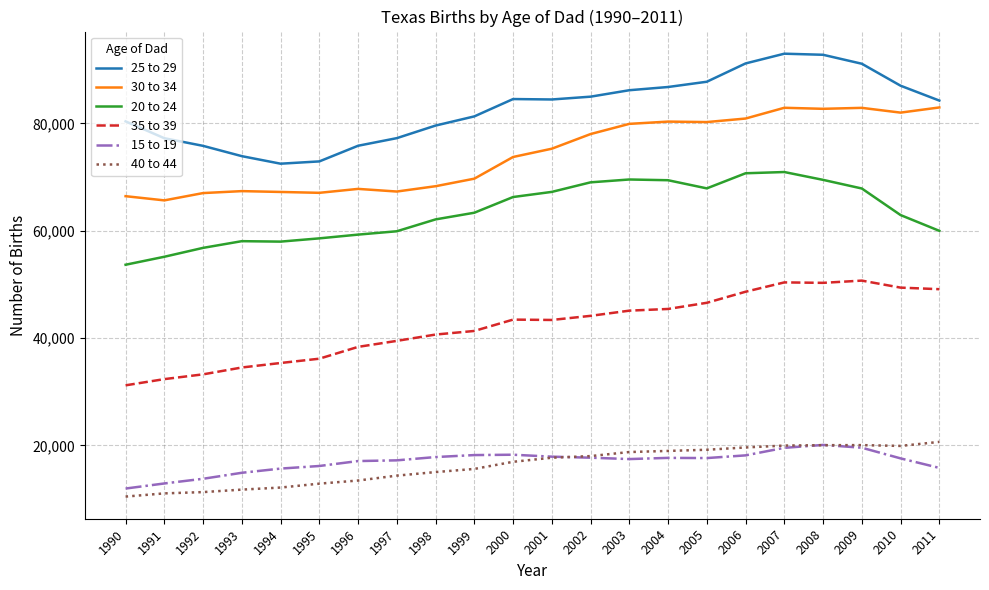

What is the maximum value shown in the chart?

92979